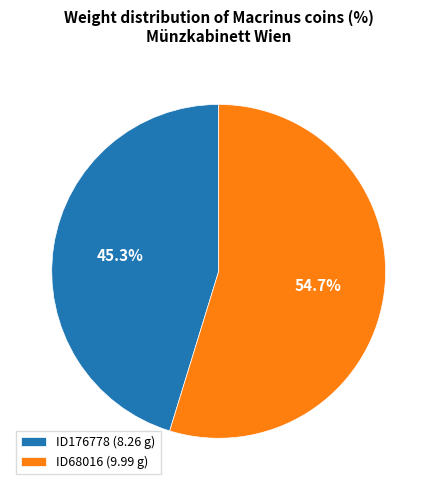

Which category has the smallest portion of the pie?

ID176778